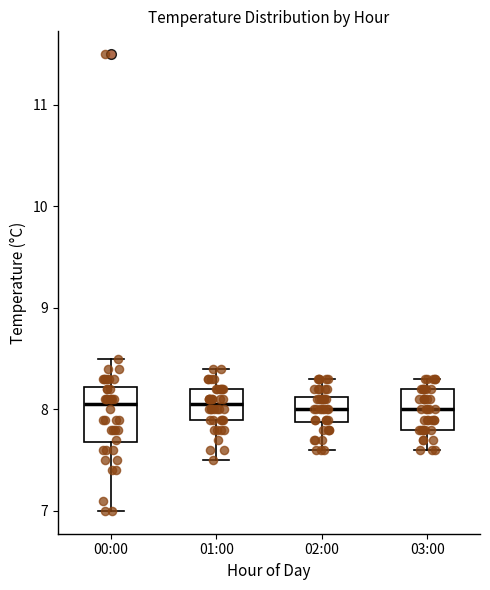

Comparing the boxes themselves (not the whiskers), which one is the tallest?

00:00